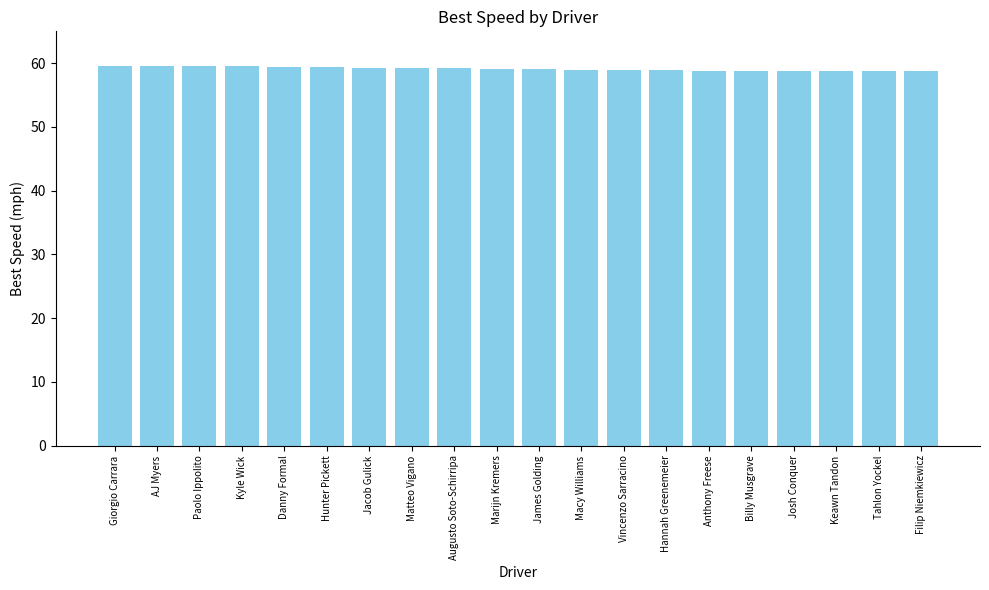

What is the label of the 12th bar from the right?

Augusto Soto-Schirripa